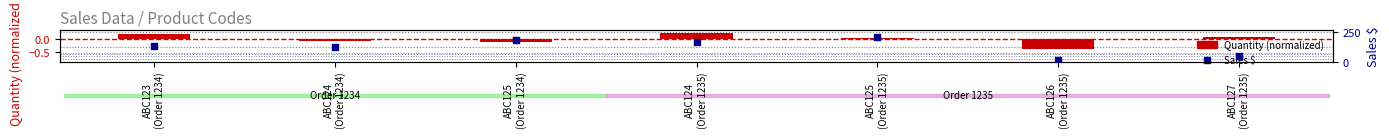

What are all the series names shown in the legend?

Quantity (normalized), Sales $